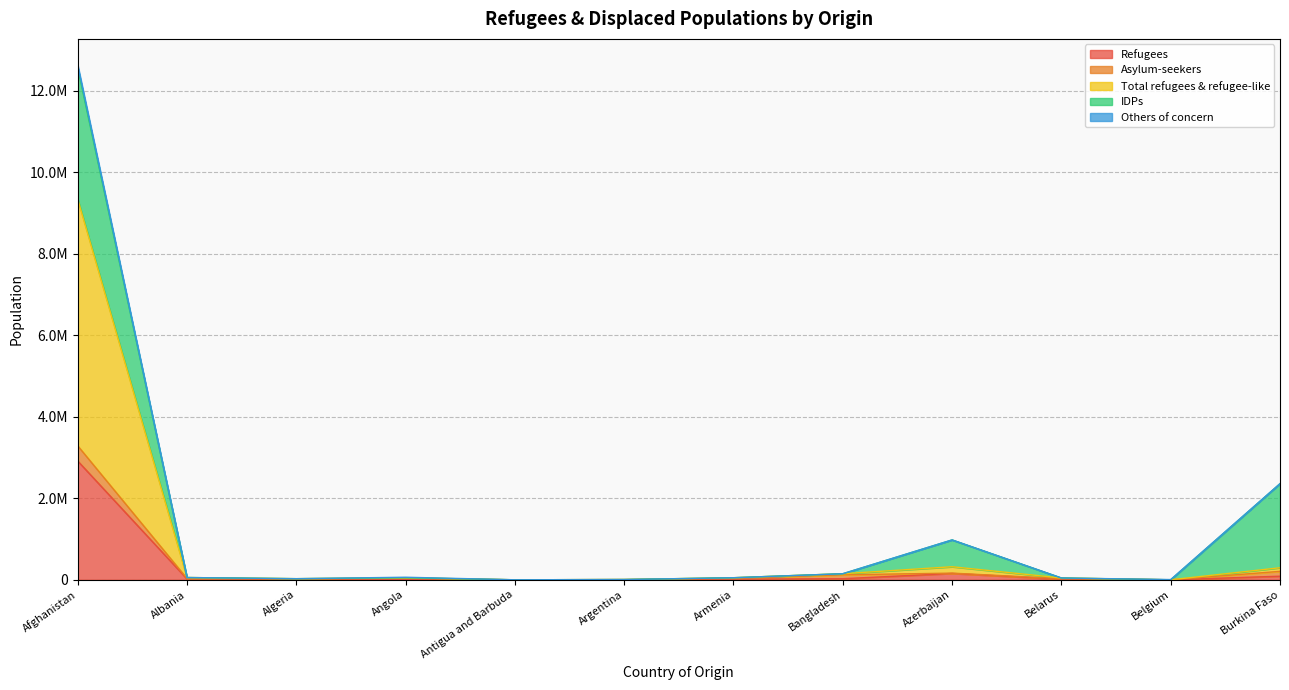

Does the chart display data point markers on the line(s)?

No